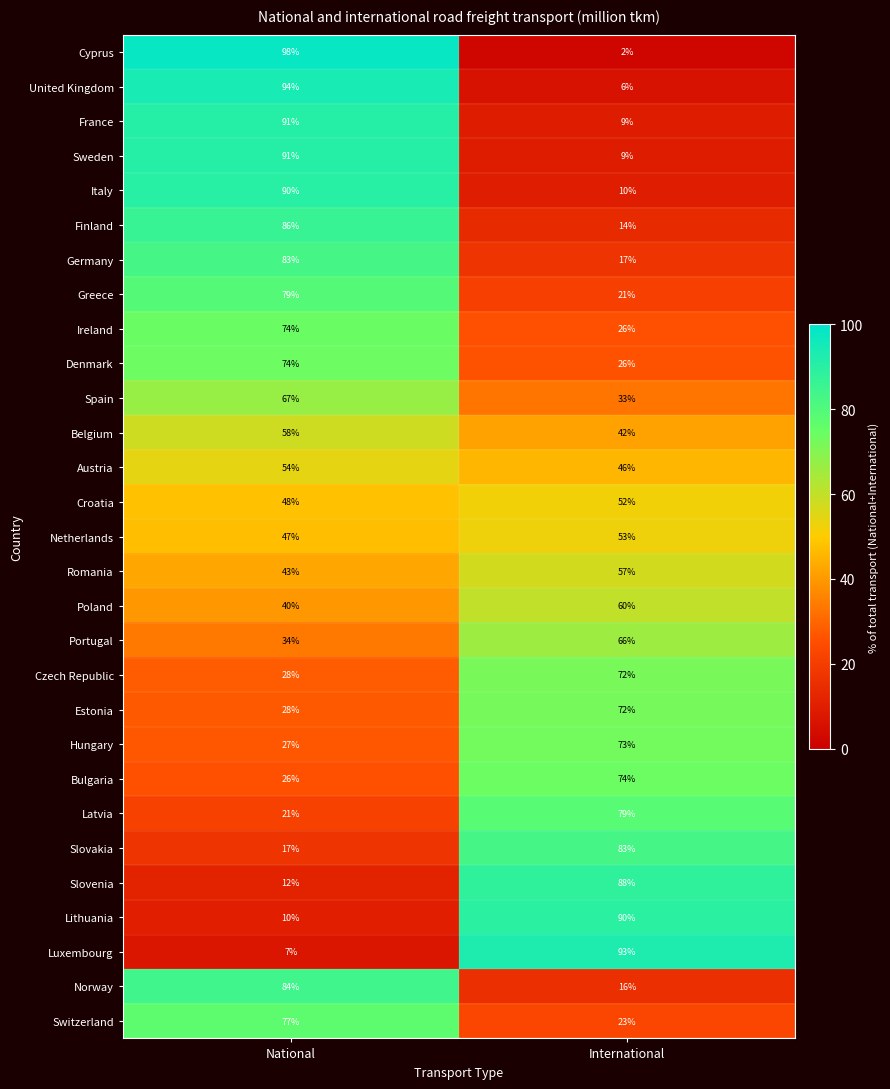

Is the value of Hungary at National greater than the value of Ireland at International?

Yes